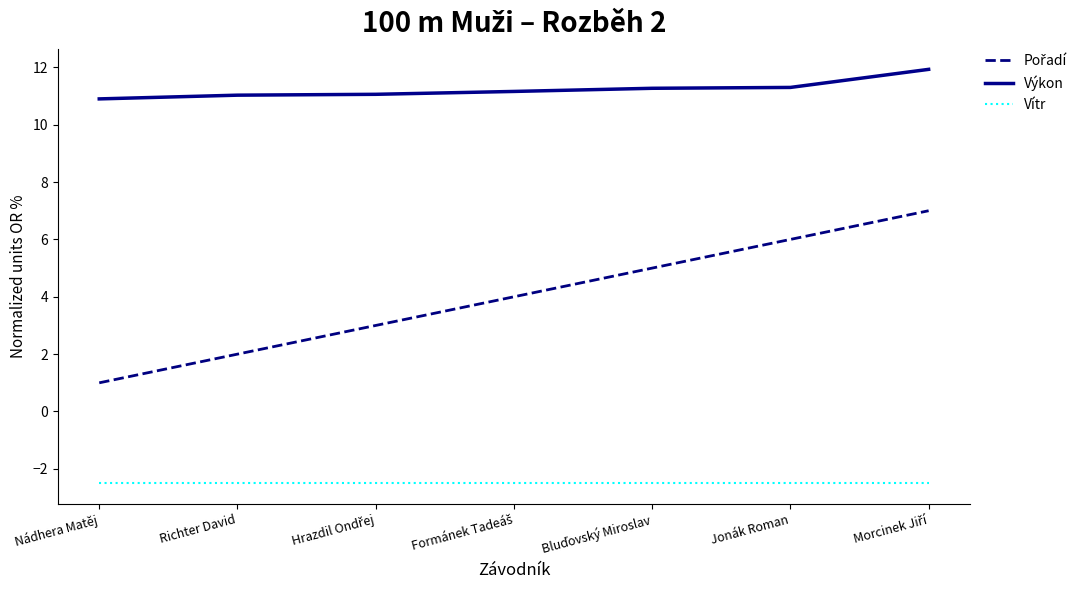

What is the difference between the maximum and minimum values in the Výkon series?

1.0